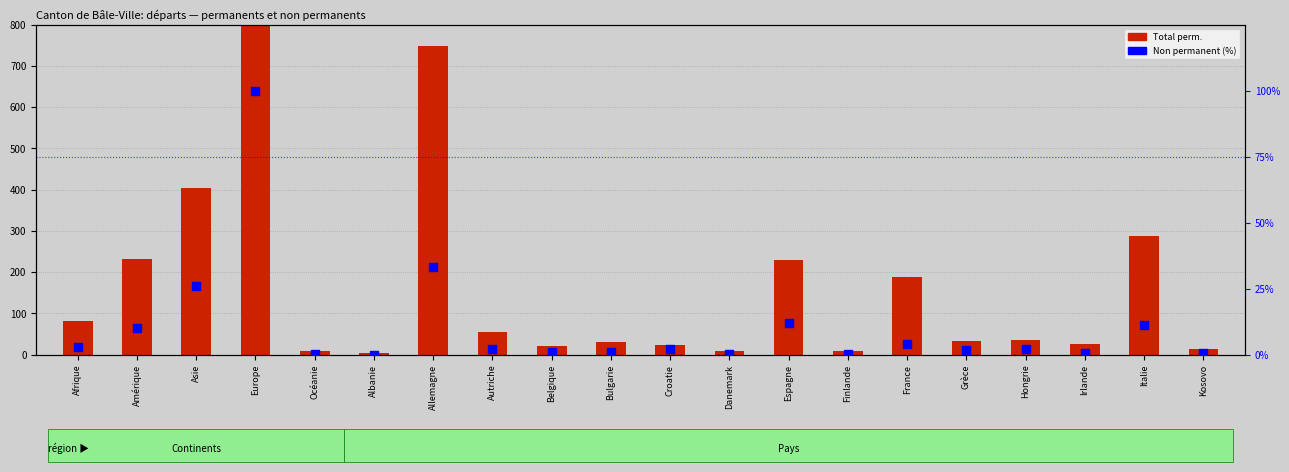

Which series has the largest total across all categories?

Total perm.